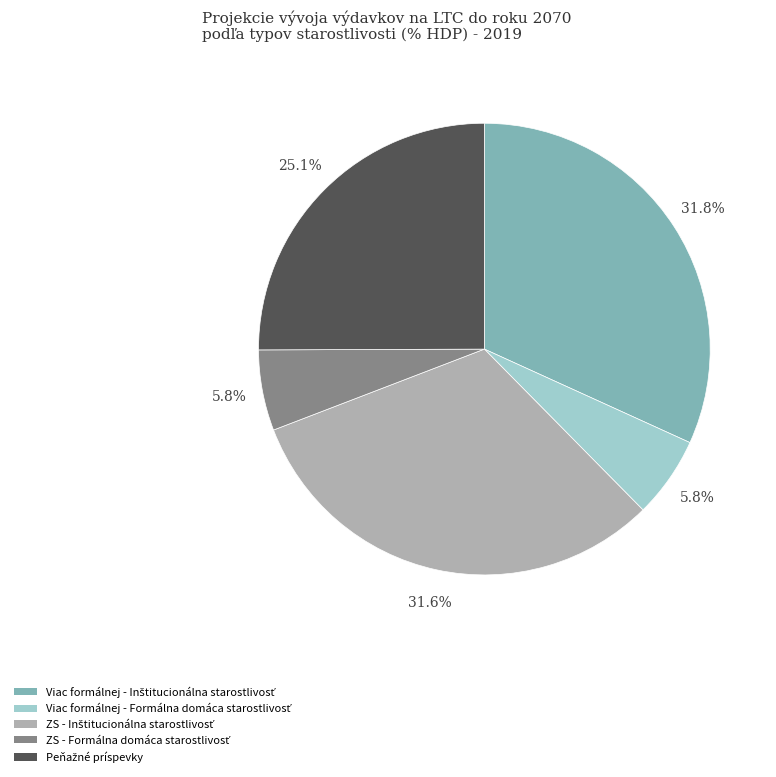

Does any single category account for the majority?

No